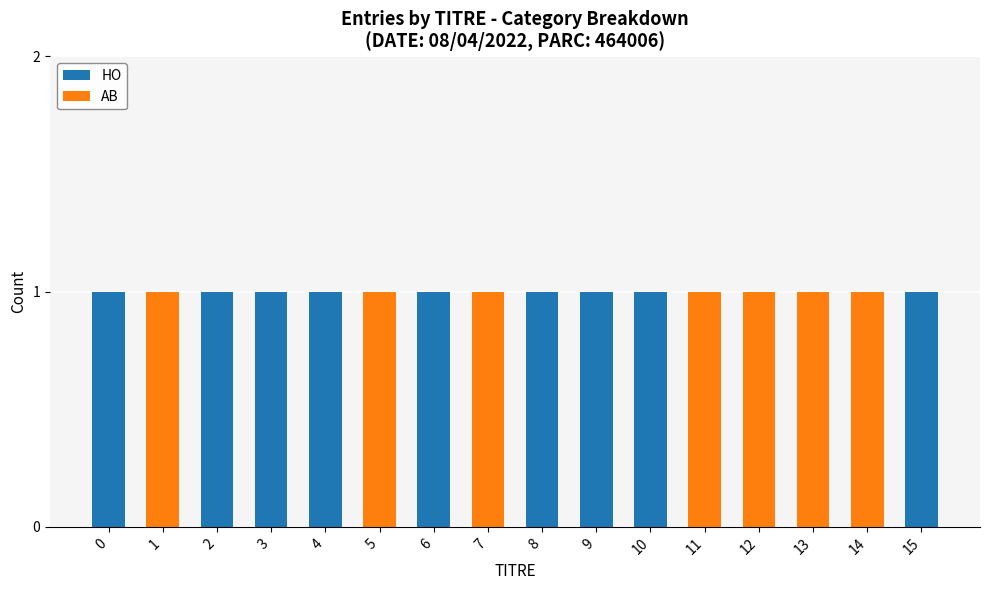

Does the chart contain stacked bars?

Yes